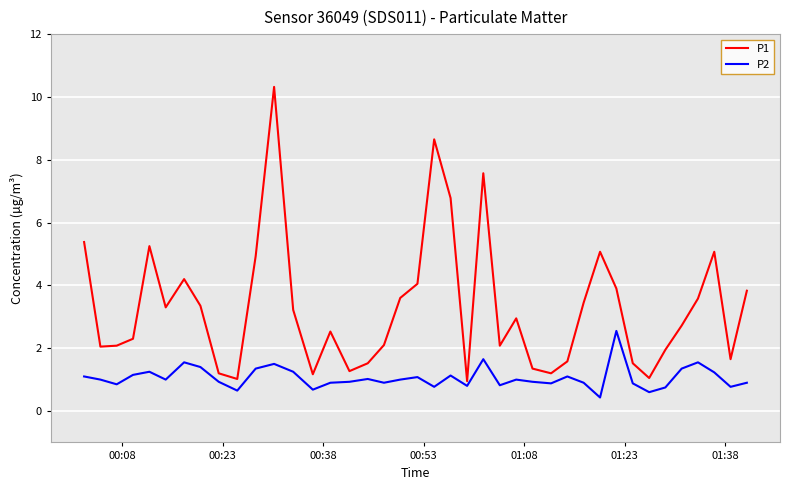

List the series in order of their overall mean, highest first.

P1, P2